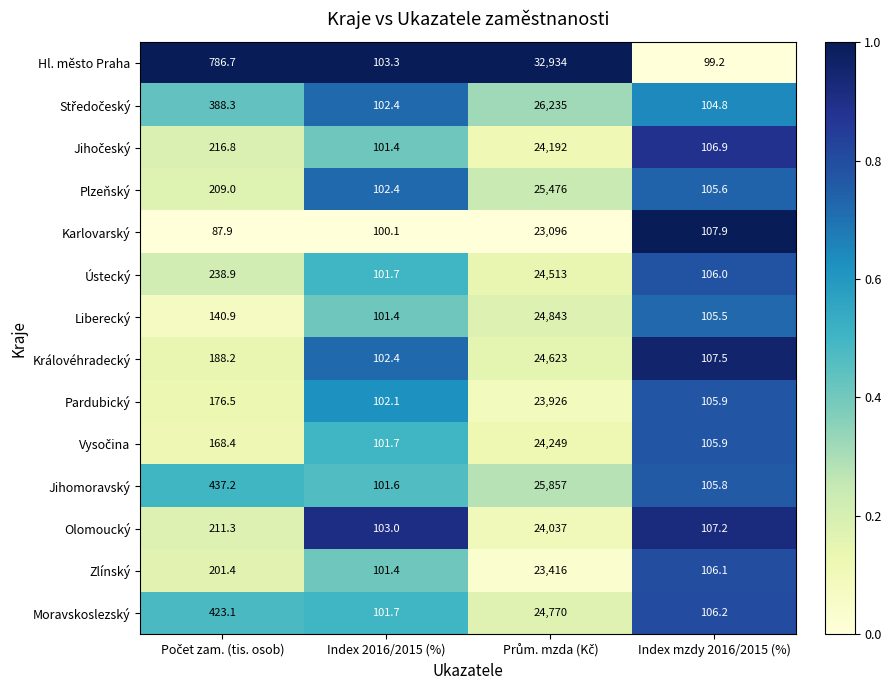

Read the Plzeňský value at Index mzdy 2016/2015 (%).

105.6